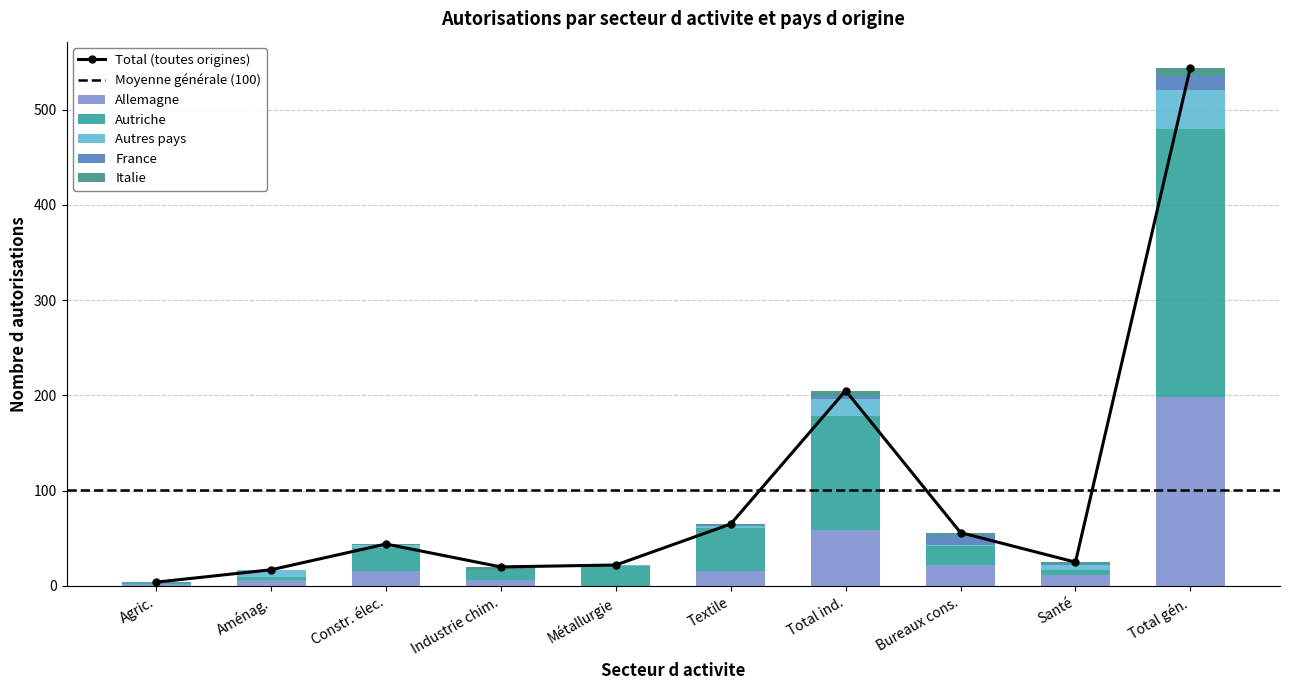

What is the value of the France bar at the 9th from the left?

1